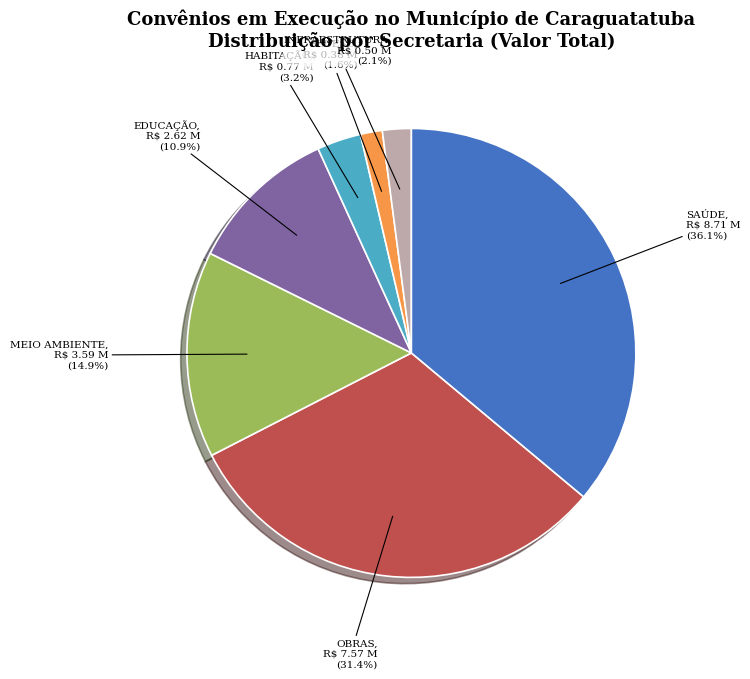

To the nearest percent, what is the combined percentage of INFRAESTRUTURA and SAÚDE?

38%